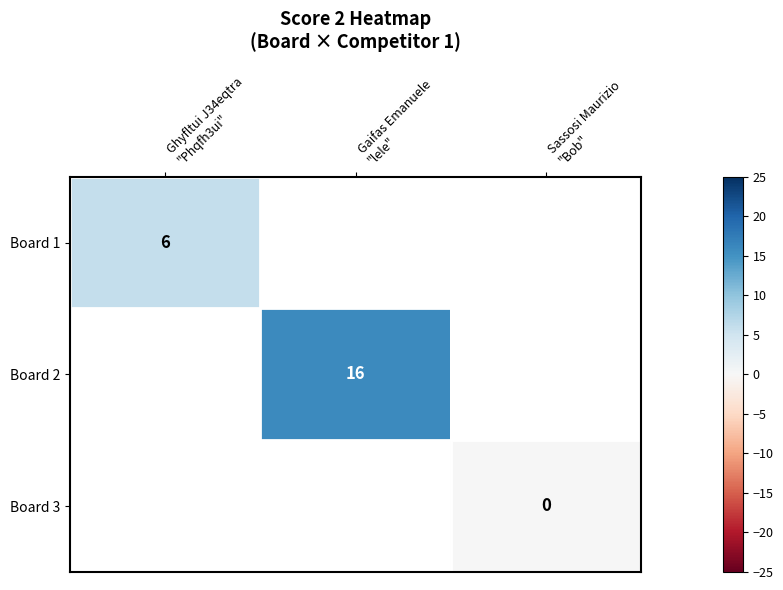

How many values in Board 1 are above zero?

1